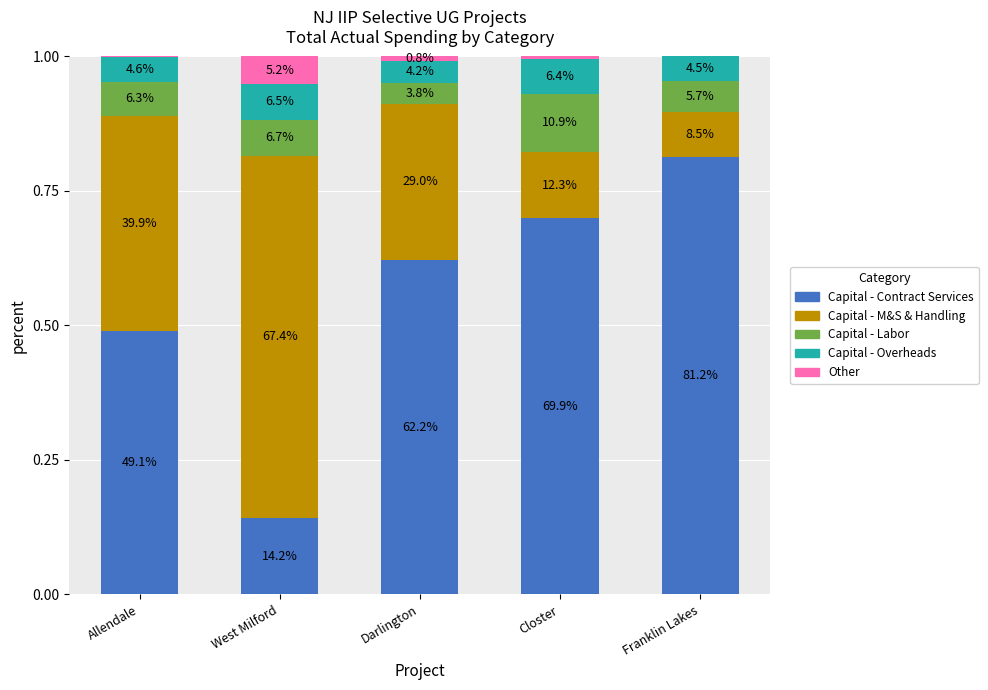

What are all the series names shown in the legend?

Capital - Contract Services, Capital - M&S & Handling, Capital - Labor, Capital - Overheads, Other